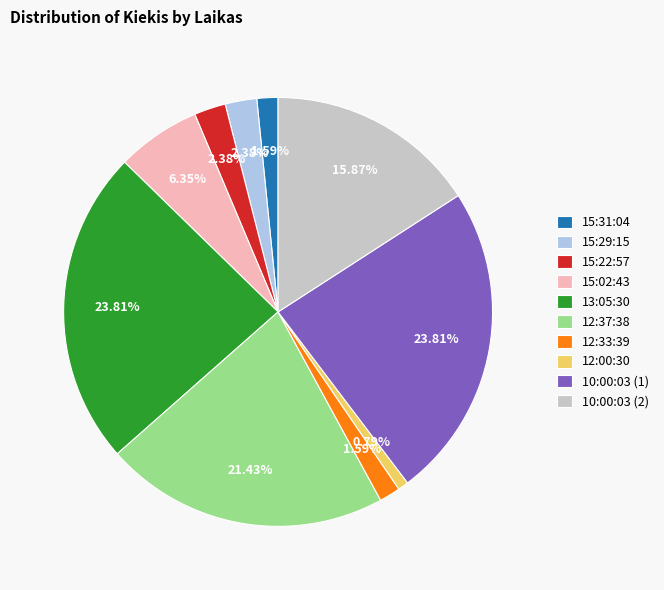

To the nearest percent, what is the average slice percentage?

10%